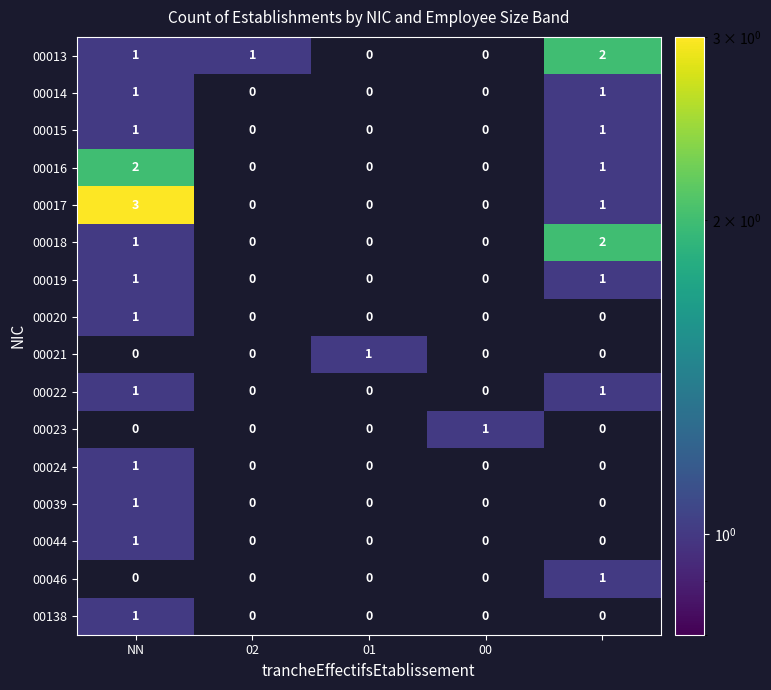

Is it true that 00021 equals 1 at 01?

True